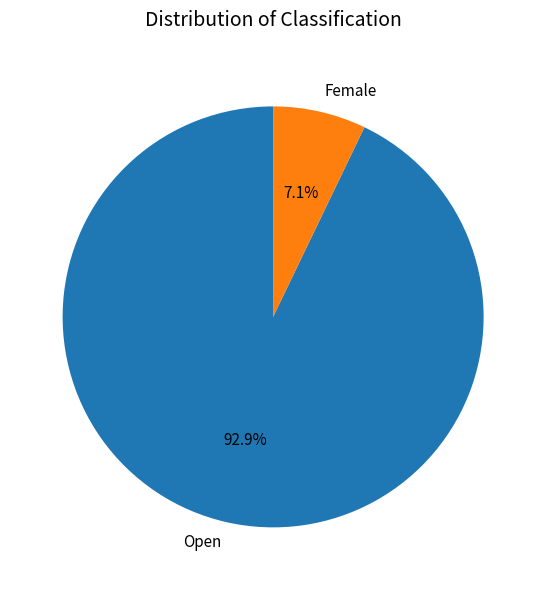

Count the number of slices in the pie.

2